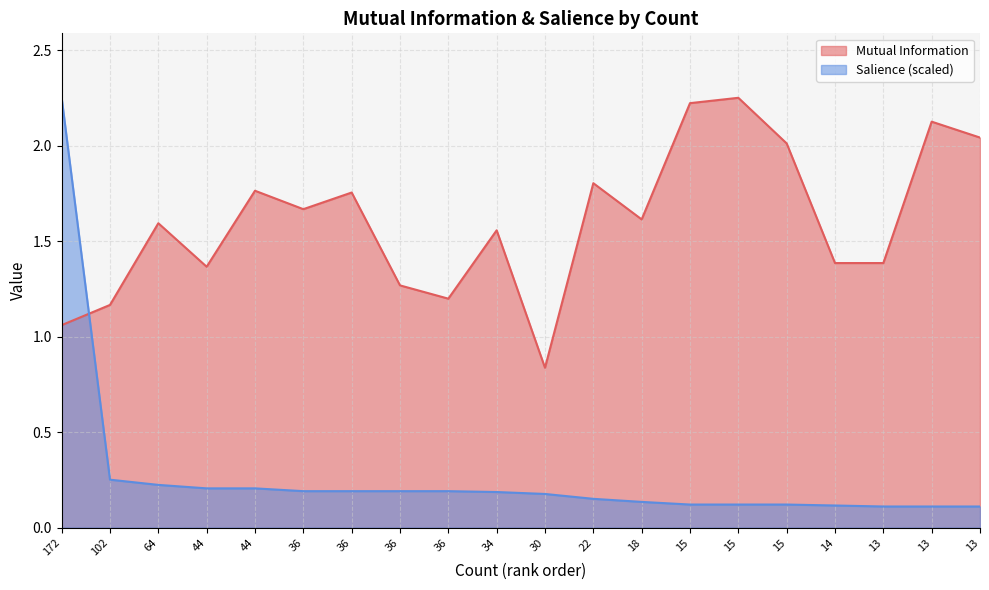

Reading right to left, what are all the values shown in this chart?

Mutual Information: 2.0	2.1	1.4	1.4	2.0	2.3	2.2	1.6	1.8	0.8	1.6	1.2	1.3	1.8	1.7	1.8	1.4	1.6	1.2	1.1
Salience: 0.1	0.1	0.1	0.1	0.1	0.1	0.1	0.1	0.2	0.2	0.2	0.2	0.2	0.2	0.2	0.2	0.2	0.2	0.3	2.3